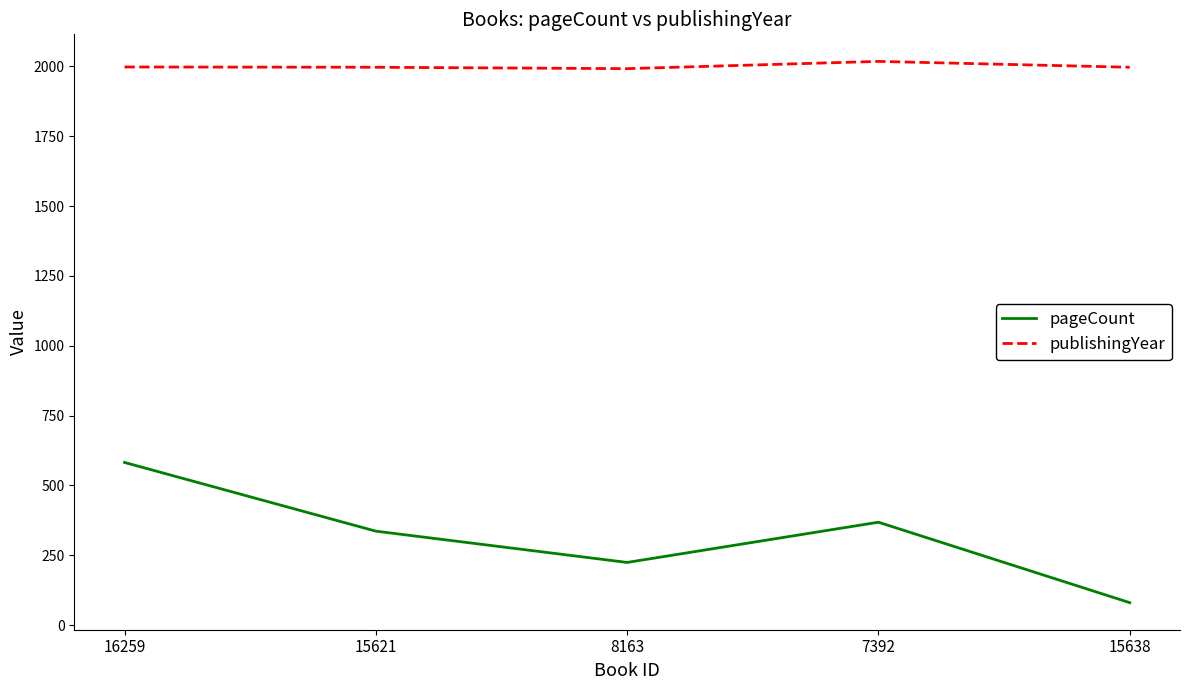

Is this an area chart (filled region under the line)?

No